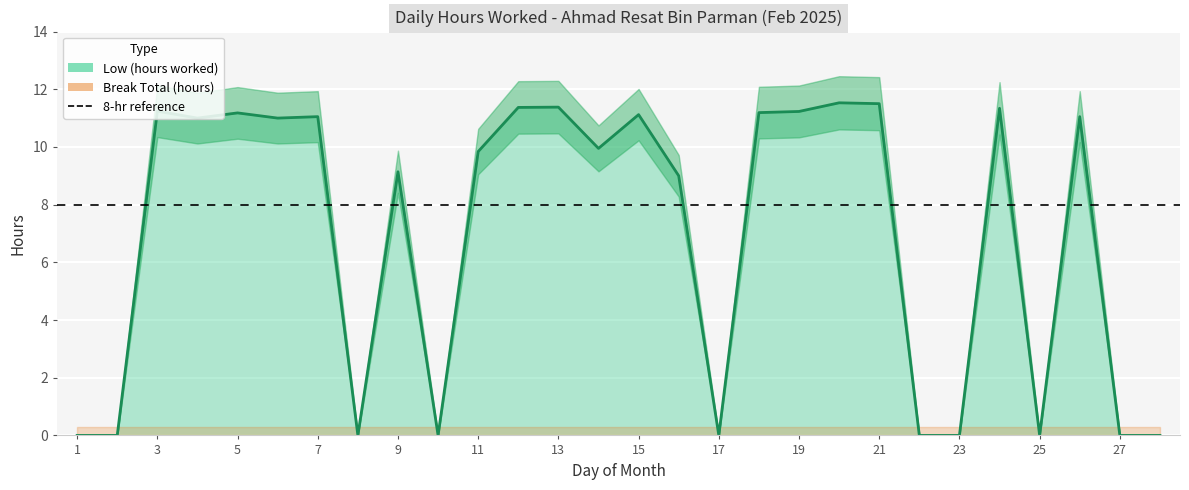

How many lines are shown in the chart?

1